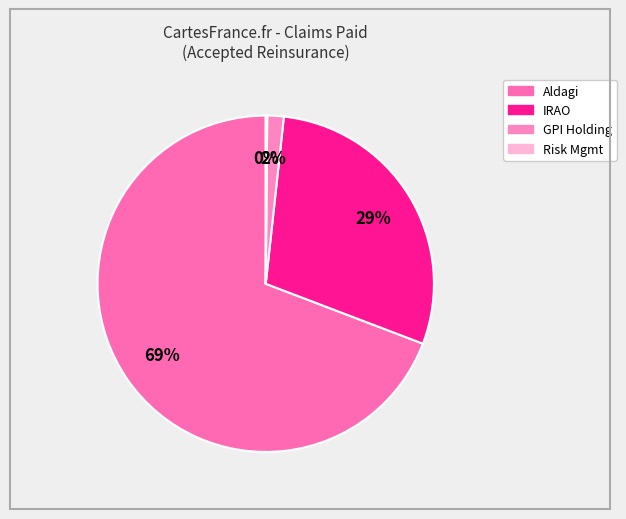

Count the number of slices in the pie.

4